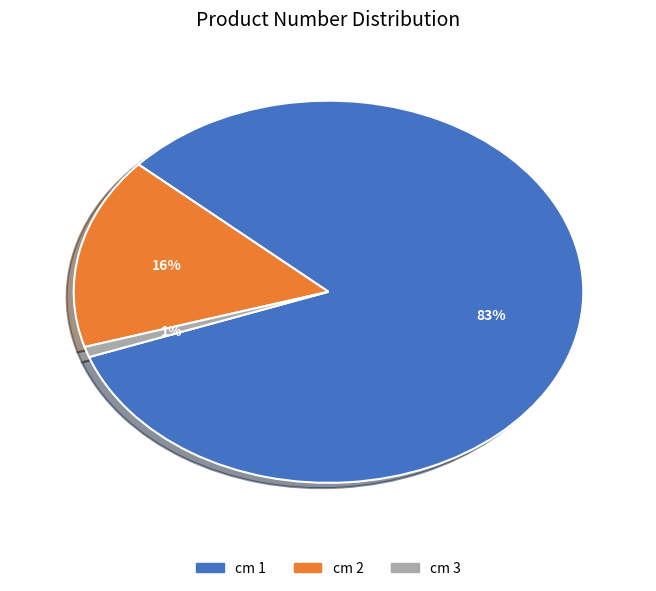

Which has a higher value, cm 1 or cm 3?

cm 1